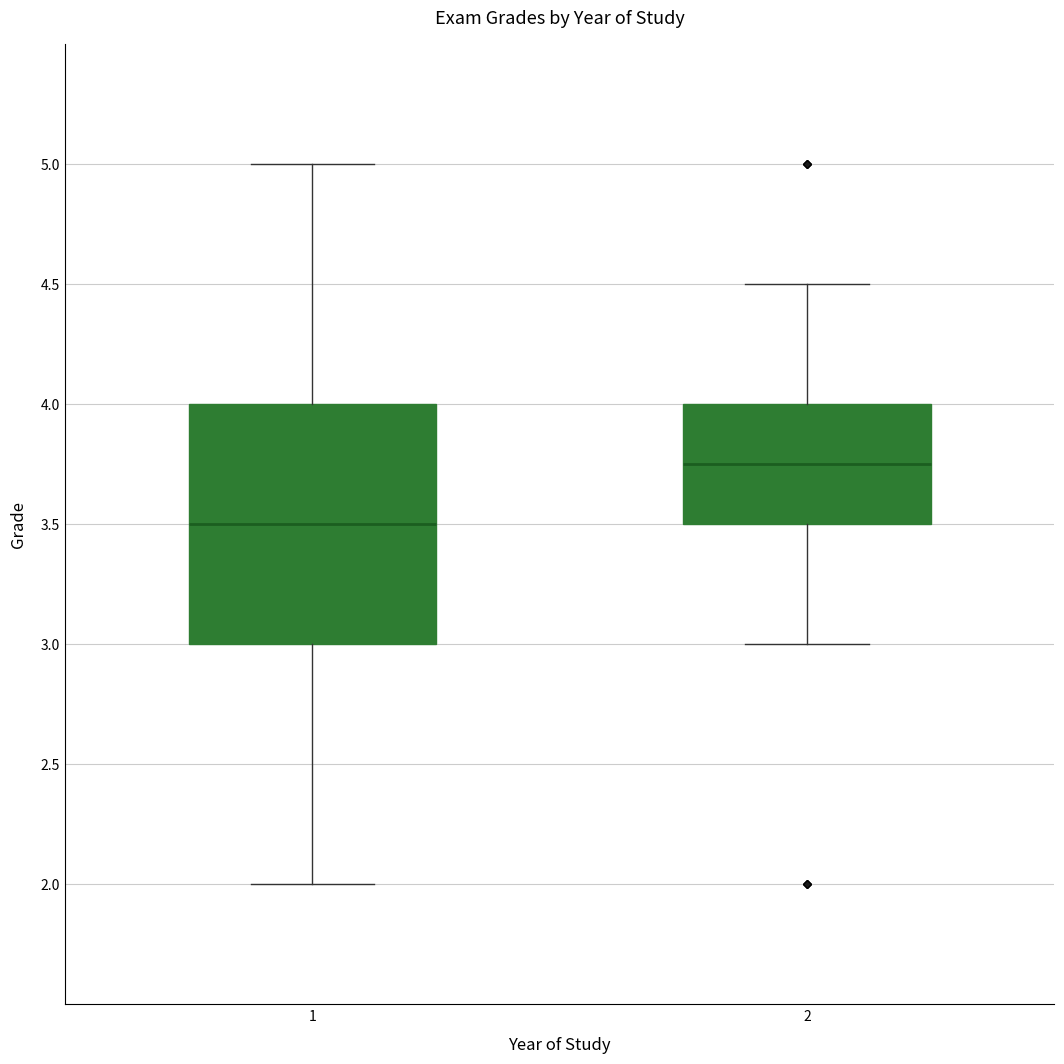

Reading left to right, read every box against the y-axis: the position of its median line, the range the box covers, and the ends of its whiskers. The values are not printed on the chart, so give them approximately, as read against the axis.

1: median 3.50, box 3.00 to 4.00, whiskers 2.00 to 5.00
2: median 3.75, box 3.50 to 4.00, whiskers 3.00 to 4.50